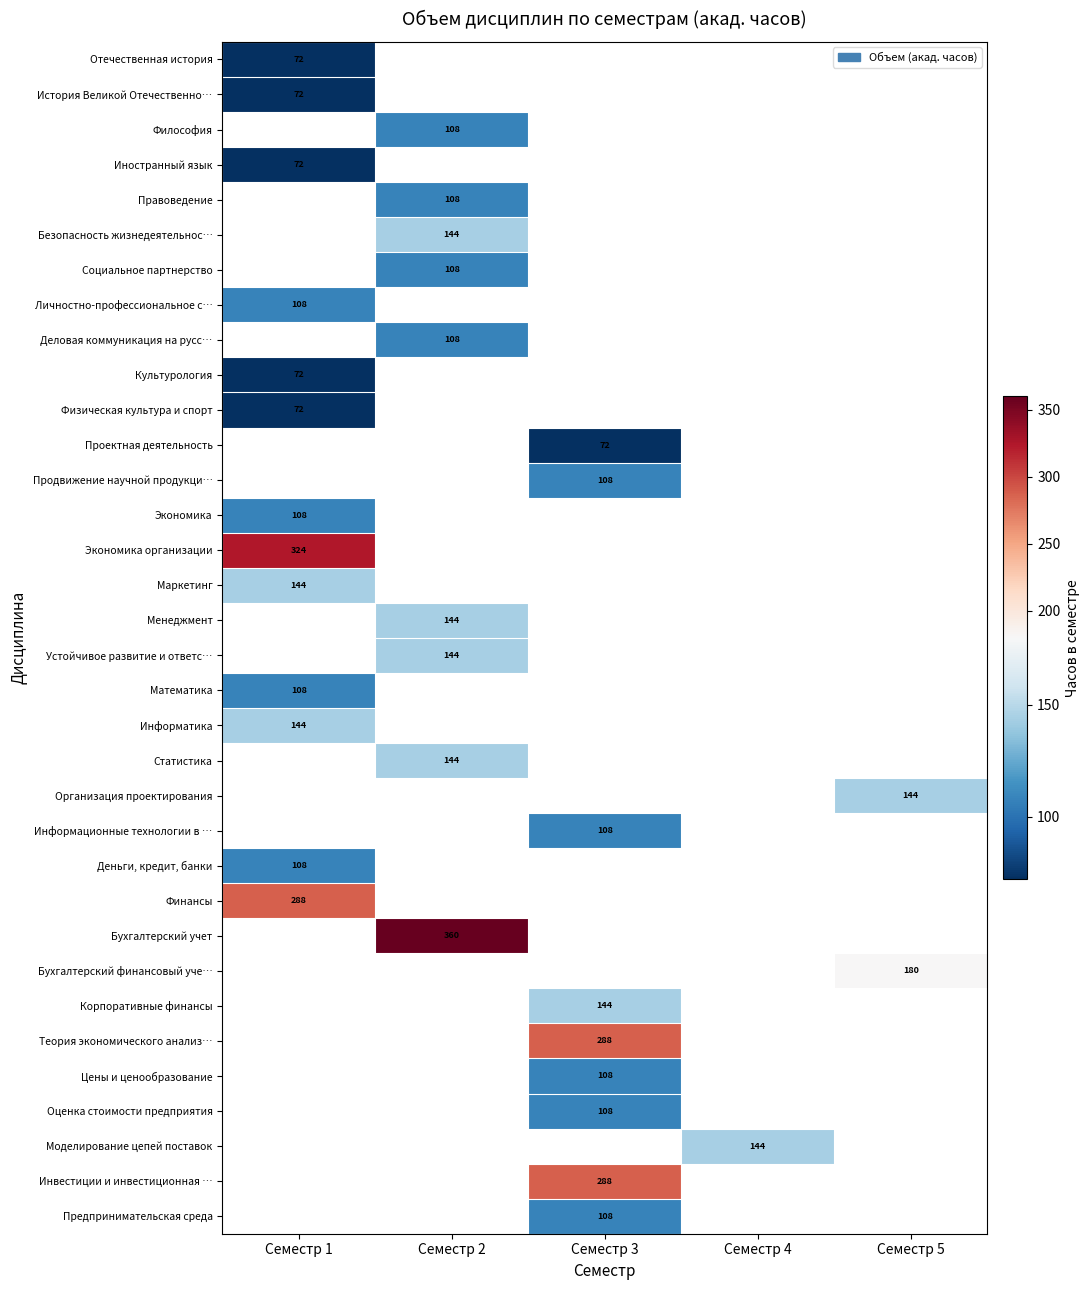

True or false: Правоведение has a value of 108 at Семестр 2.

True